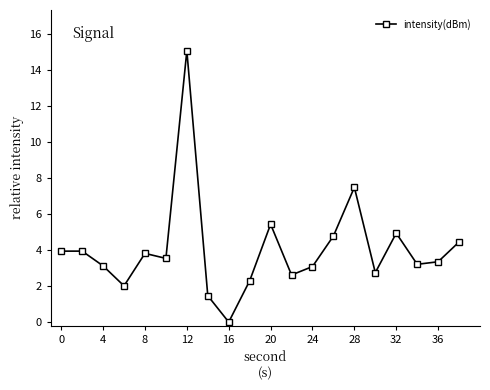

How many lines are shown in the chart?

1